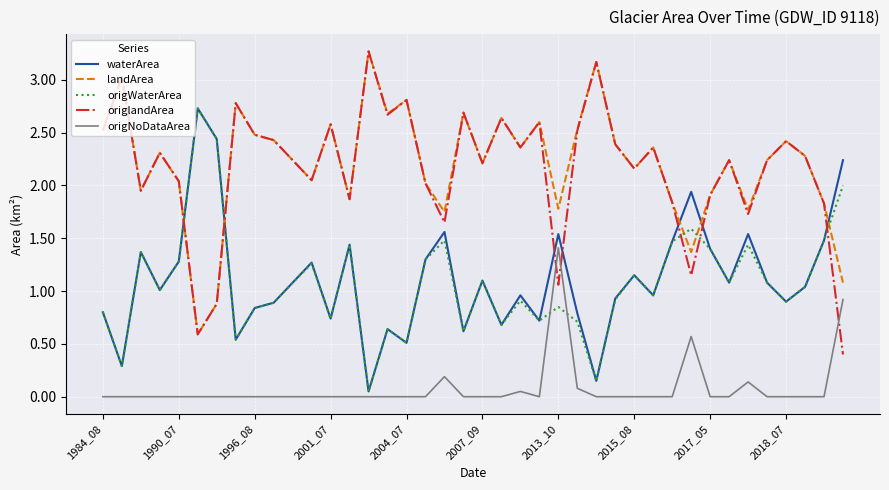

What is the highest value of the landArea series?

3.3